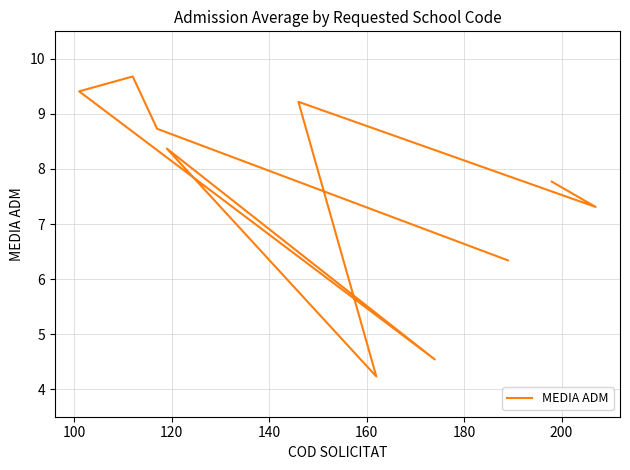

What is the value of the 7th point from the left?

9.4